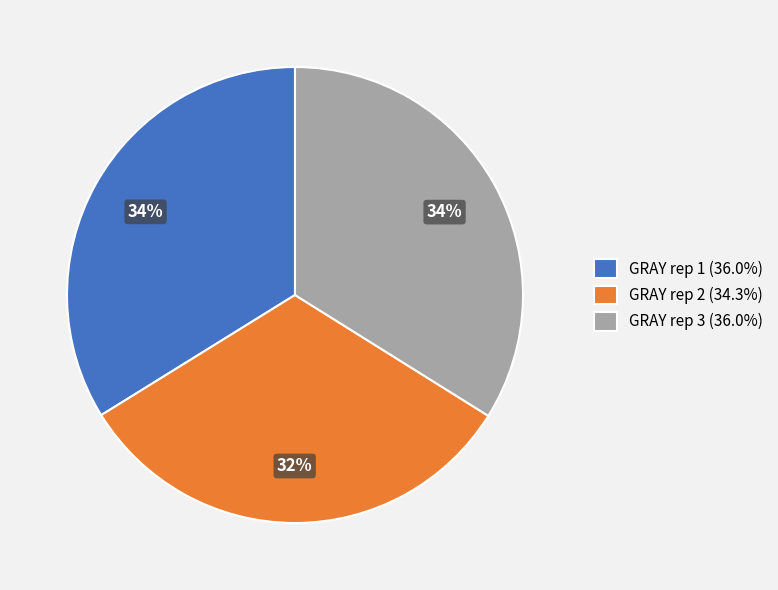

How many segments does this pie chart have?

3